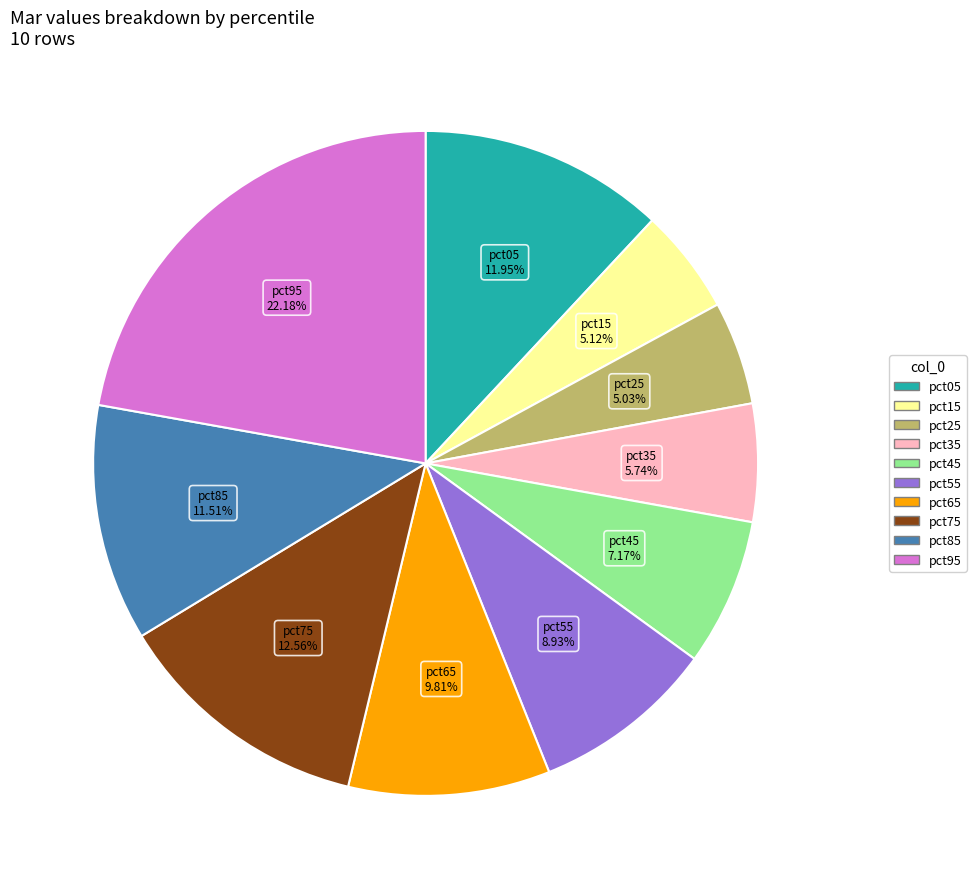

How much of the chart is everything except pct45?

92.8%